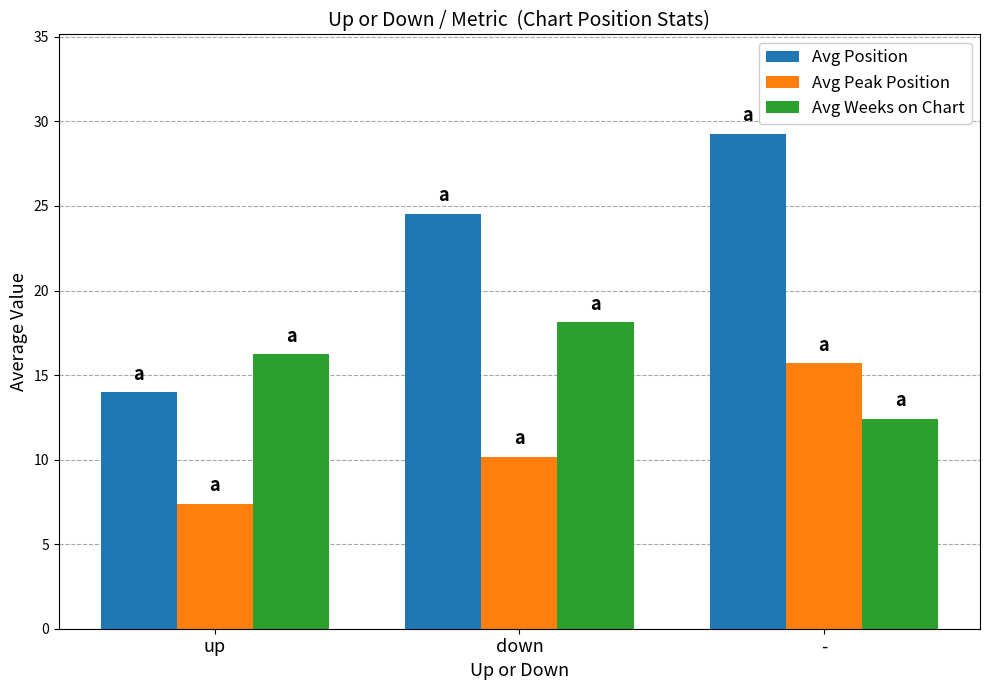

Is it true that Avg Peak Position equals 10.2 at down?

True